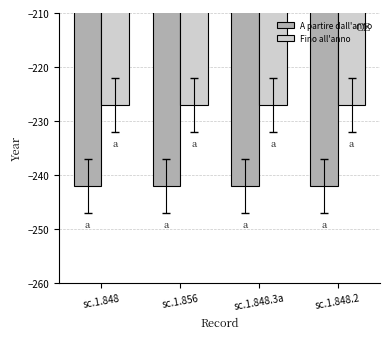

How many data points does each series have?

4